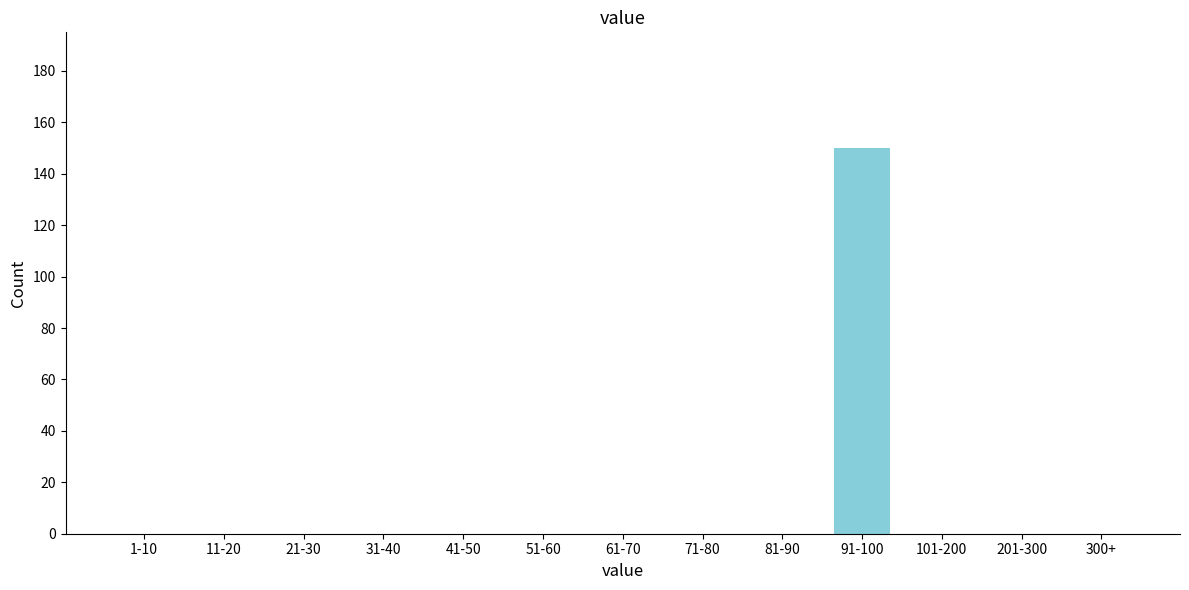

Reading left to right, what are all the values shown in this chart?

1-10=0	11-20=0	21-30=0	31-40=0	41-50=0	51-60=0	61-70=0	71-80=0	81-90=0	91-100=150	101-200=0	201-300=0	300+=0